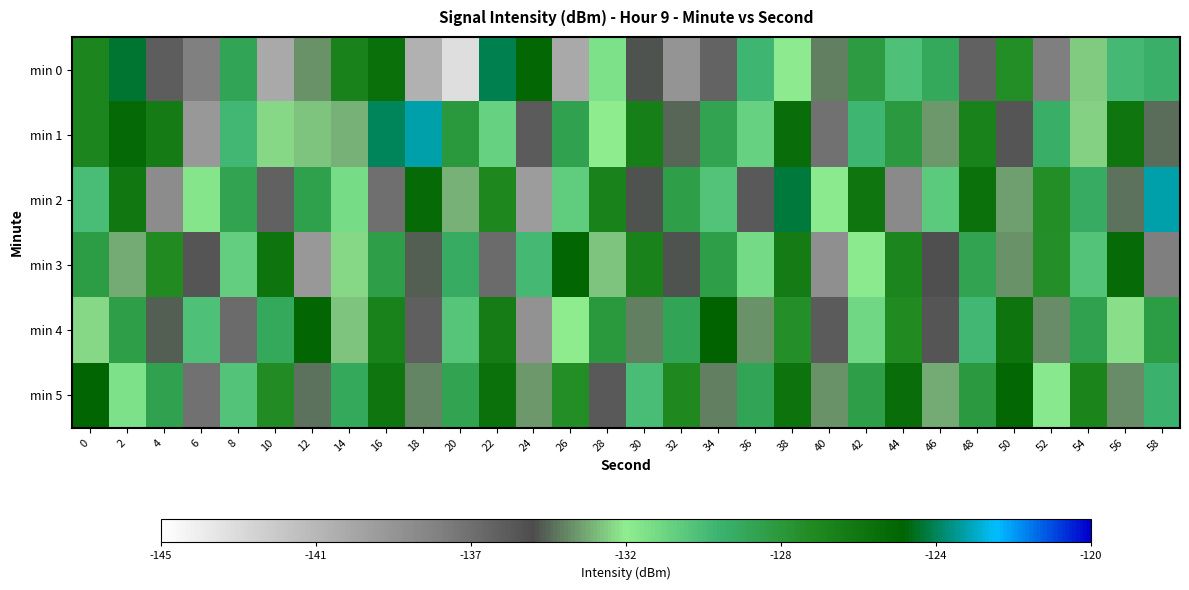

Reading right to left, transcribe all the data shown in this chart.

min 0: 58=-129.8	56=-130.3	54=-133.0	52=-137.5	50=-127.7	48=-135.9	46=-129.3	44=-130.6	42=-128.5	40=-134.2	38=-132.5	36=-130.1	34=-136.1	32=-138.7	30=-134.9	28=-132.0	26=-139.9	24=-125.3	22=-124.2	20=-143.1	18=-140.5	16=-125.9	14=-127.0	12=-134.0	10=-140.0	8=-129.1	6=-137.5	4=-135.8	2=-124.6	0=-127.2
min 1: 58=-134.5	56=-126.2	54=-132.9	52=-129.7	50=-135.3	48=-127.0	46=-133.8	44=-128.5	42=-130.1	40=-136.8	38=-125.7	36=-131.2	34=-129.0	32=-134.6	30=-126.8	28=-132.5	26=-128.9	24=-135.7	22=-131.2	20=-128.3	18=-123.4	16=-124.1	14=-133.4	12=-133.2	10=-132.9	8=-130.2	6=-139.0	4=-126.6	2=-125.4	0=-127.2
min 2: 58=-123.3	56=-134.4	54=-129.5	52=-127.7	50=-133.8	48=-125.9	46=-131.0	44=-138.1	42=-126.2	40=-132.3	38=-124.4	36=-135.5	34=-130.7	32=-128.8	30=-134.9	28=-127.0	26=-131.1	24=-139.2	22=-127.3	20=-133.4	18=-125.5	16=-136.7	14=-131.8	12=-128.9	10=-136.0	8=-129.0	6=-132.1	4=-138.2	2=-126.3	0=-130.4
min 3: 58=-137.4	56=-125.6	54=-130.7	52=-127.8	50=-133.9	48=-129.0	46=-135.1	44=-127.2	42=-132.3	40=-138.4	38=-126.6	36=-131.7	34=-128.8	32=-134.9	30=-127.0	28=-133.1	26=-125.2	24=-130.3	22=-136.4	20=-129.6	18=-134.7	16=-128.8	14=-132.9	12=-139.0	10=-126.1	8=-131.2	6=-135.3	4=-127.4	2=-133.6	0=-128.7
min 4: 58=-128.7	56=-132.8	54=-128.9	52=-134.0	50=-126.1	48=-130.2	46=-135.3	44=-127.4	42=-131.6	40=-135.7	38=-127.8	36=-133.9	34=-125.0	32=-129.1	30=-134.2	28=-128.3	26=-132.4	24=-138.6	22=-126.7	20=-130.8	18=-135.9	16=-127.0	14=-133.1	12=-125.2	10=-129.3	8=-136.4	6=-130.6	4=-134.7	2=-128.8	0=-132.9
min 5: 58=-129.9	56=-134.0	54=-127.1	52=-132.2	50=-125.3	48=-128.4	46=-133.6	44=-125.7	42=-128.8	40=-133.9	38=-126.0	36=-129.1	34=-134.2	32=-127.3	30=-130.4	28=-135.6	26=-127.7	24=-133.8	22=-125.9	20=-129.0	18=-134.1	16=-126.2	14=-129.3	12=-134.4	10=-127.6	8=-130.7	6=-136.8	4=-128.9	2=-132.0	0=-125.1